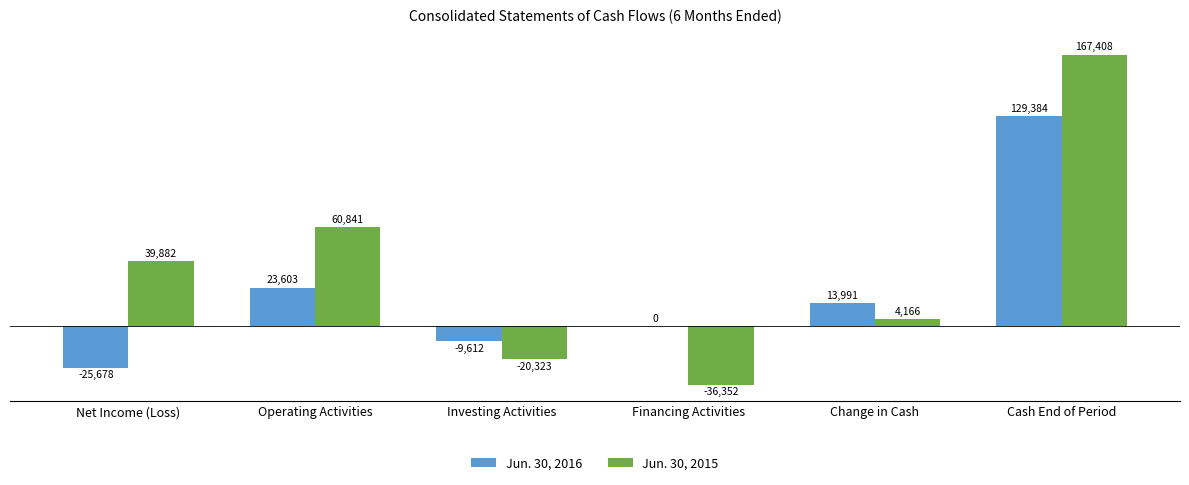

Which series has the largest total across all categories?

Jun. 30, 2015